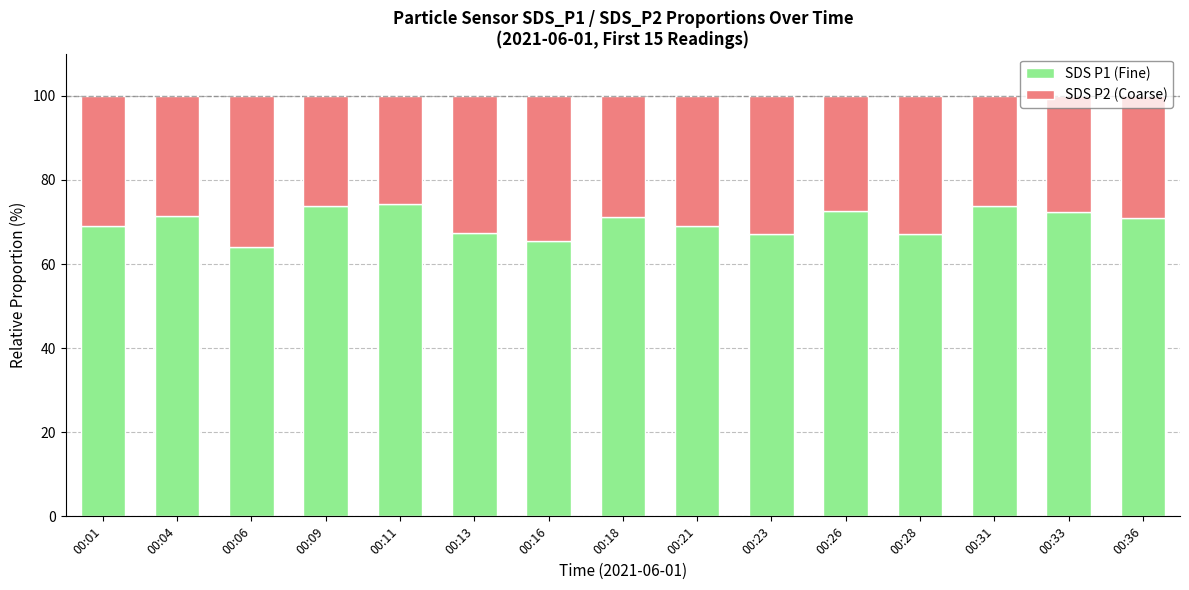

How many data points does each series have?

15